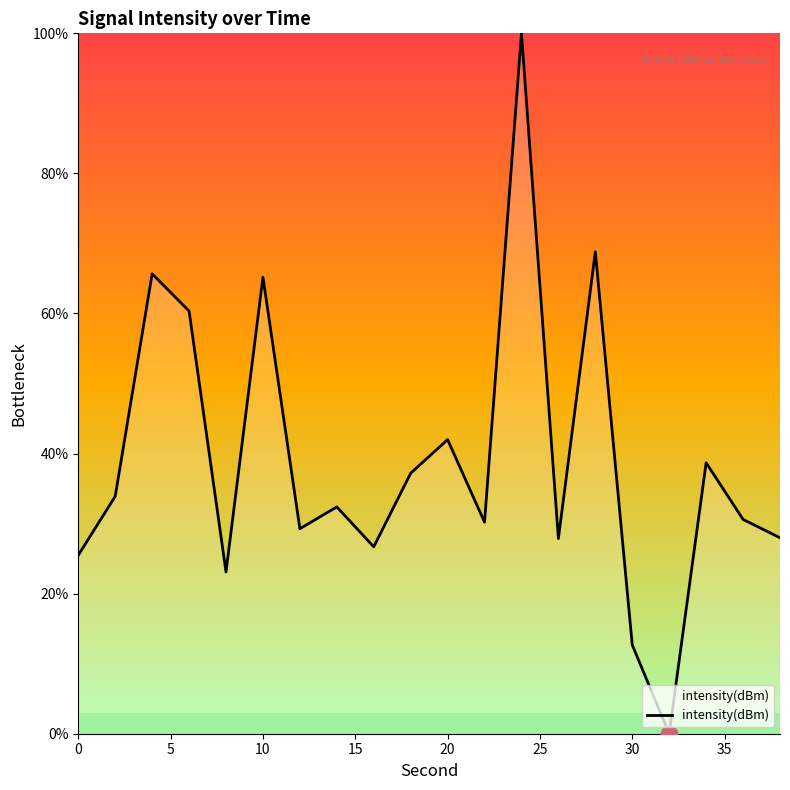

What is the maximum value shown in the chart?

100.0